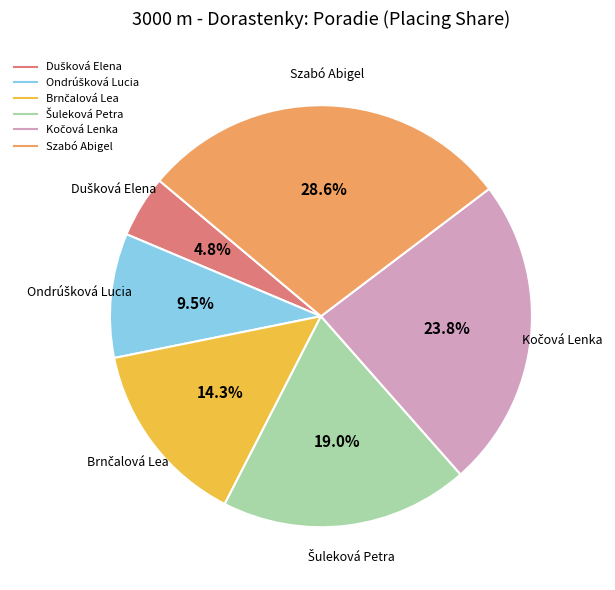

Does any single category account for the majority?

No